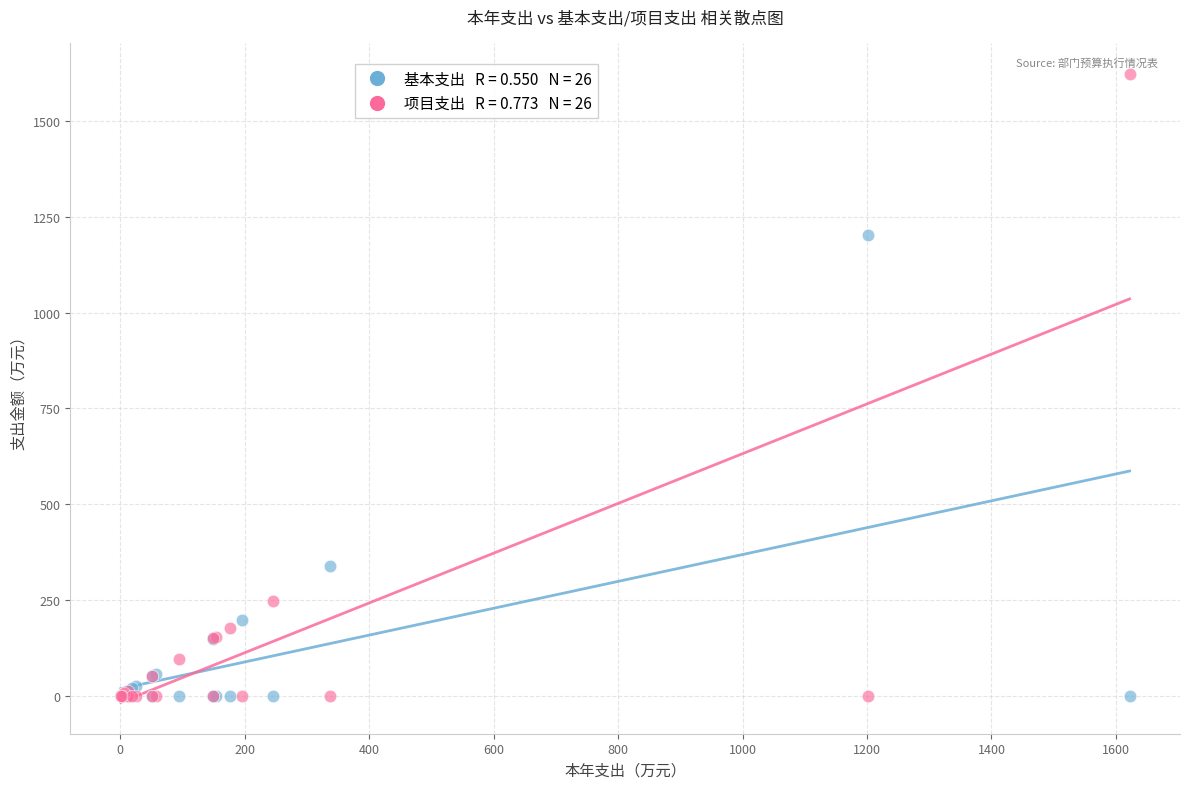

Across all series, what Y value is closest to 810?

1202.1